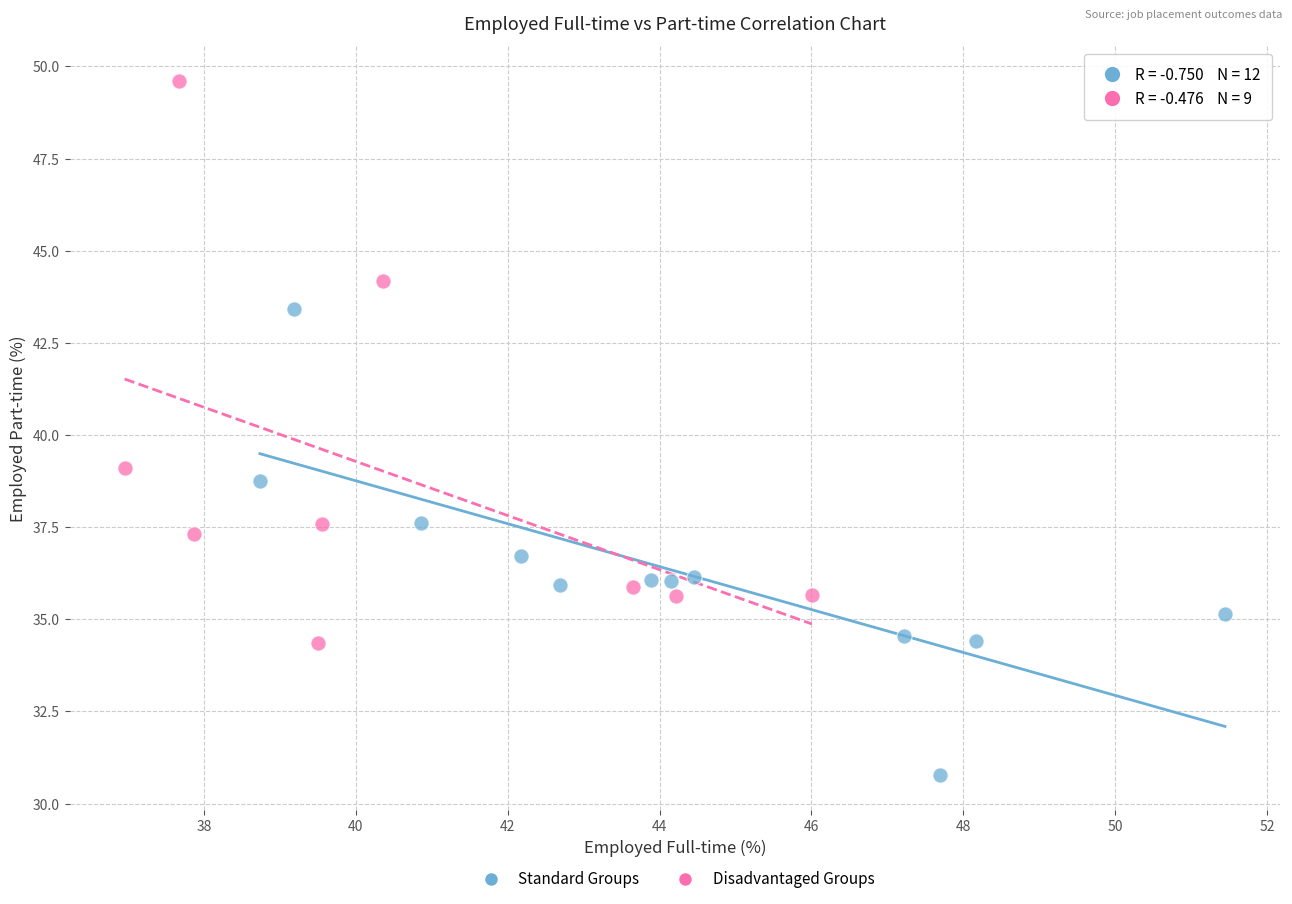

Which series contains the lowest Y value?

Standard Groups